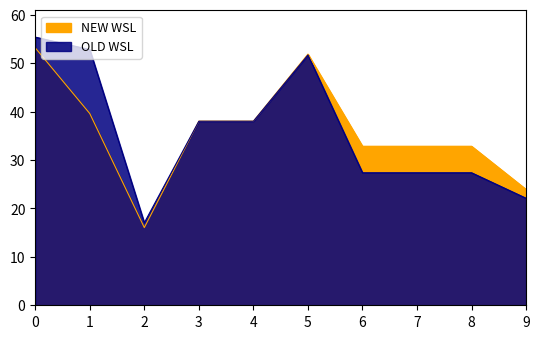

How many values in the NEW WSL series exceed 38?

5